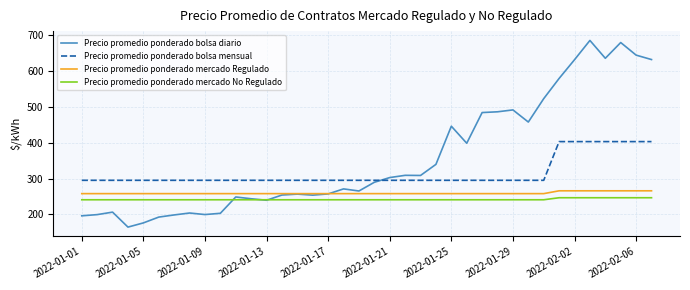

Which series has the widest spread of values?

Precio promedio ponderado bolsa diario